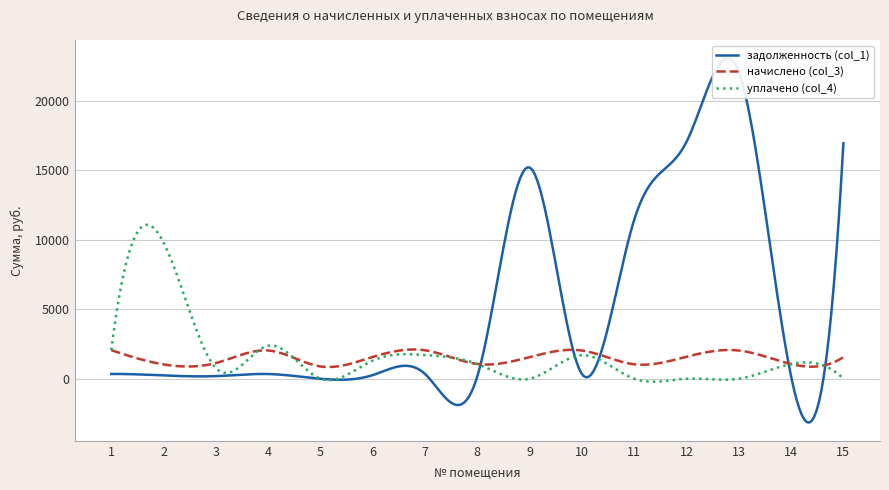

At which label does уплачено (col_4) first exceed 1058?

1